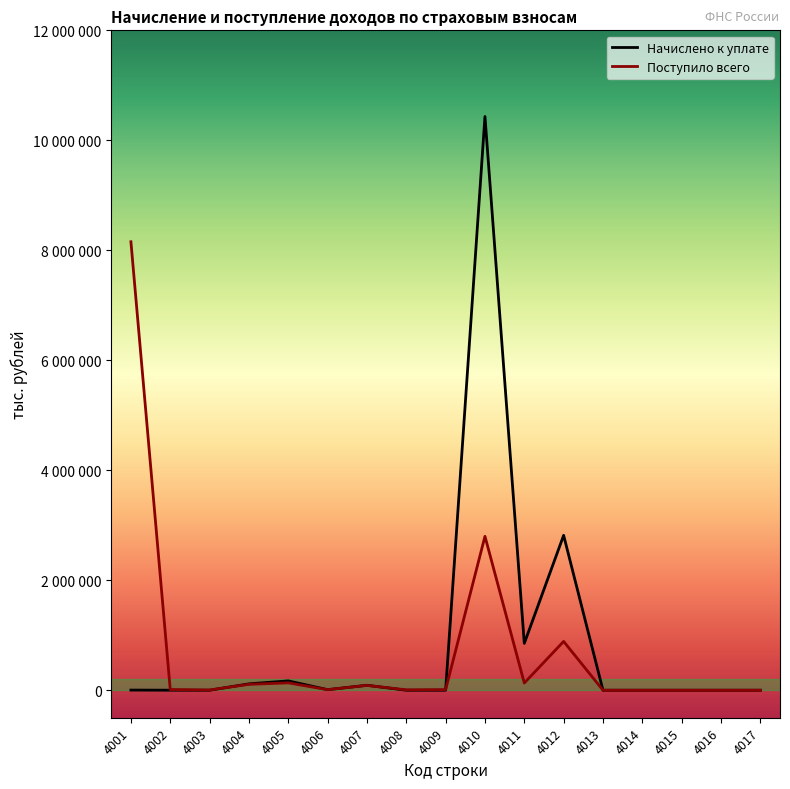

How many intersections are there between Начислено к уплате and Поступило всего?

3